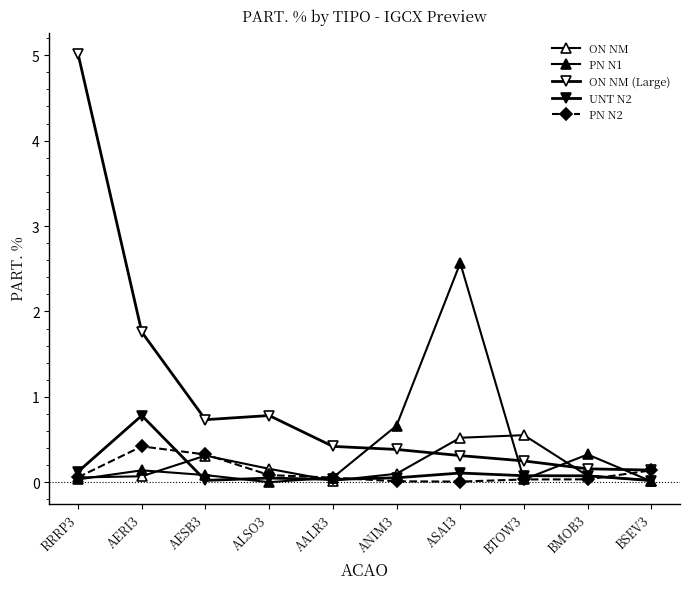

True or false: PN N2 has more than 0 interior local peaks.

True